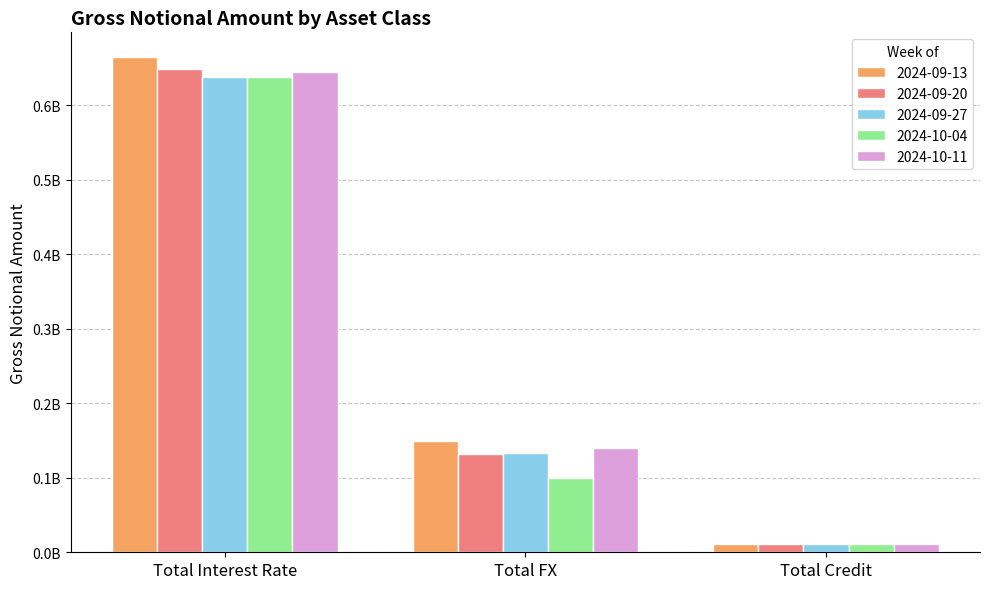

True or false: 2024-09-27 has a value of 30587521 at Total FX.

False